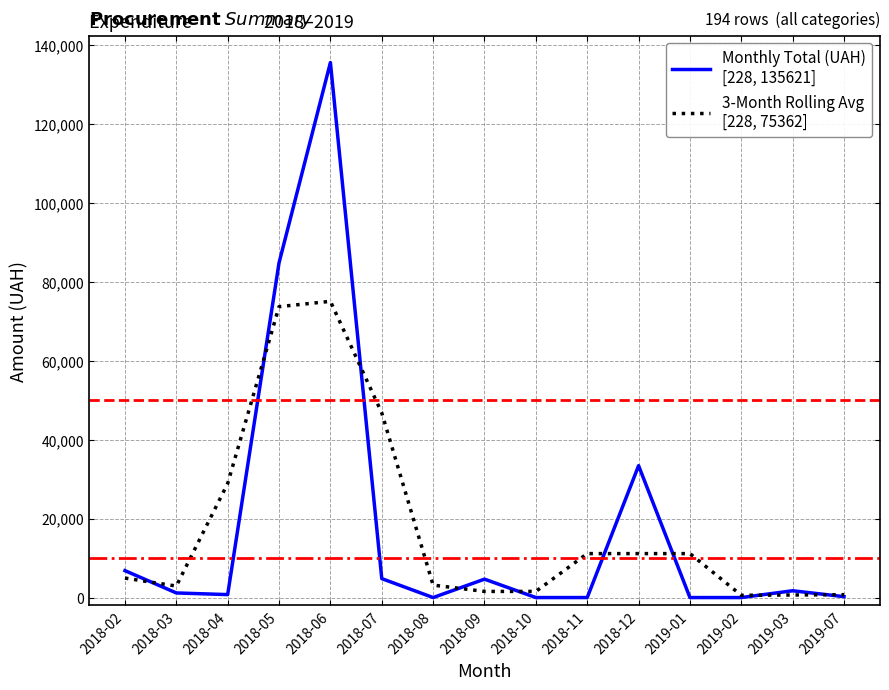

What is the total value across all series at 2018-06?

210712.2